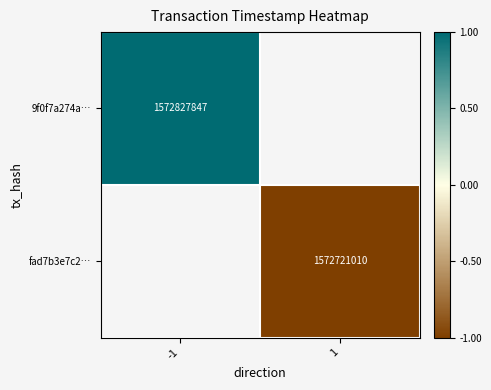

The fad7b3e7c2… series shows 2784113380 at 1. True or false?

False